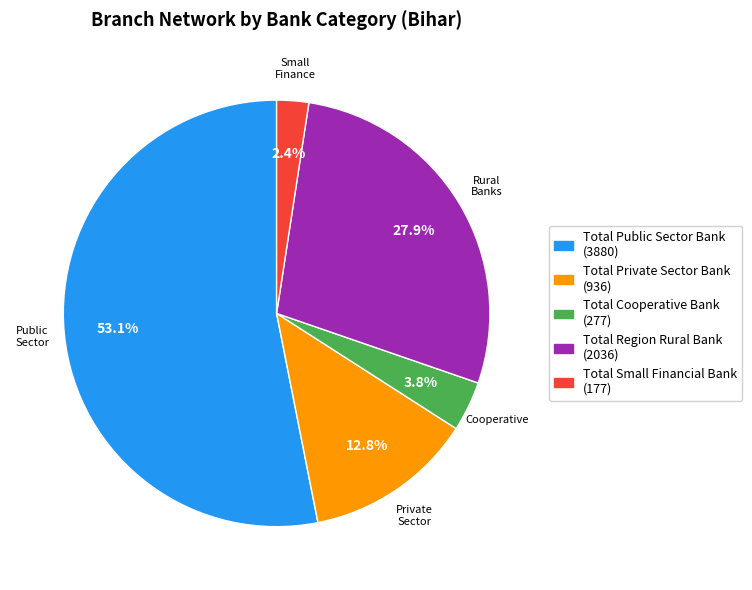

Which has a higher value, Total Cooperative Bank or Total Private Sector Bank?

Total Private Sector Bank